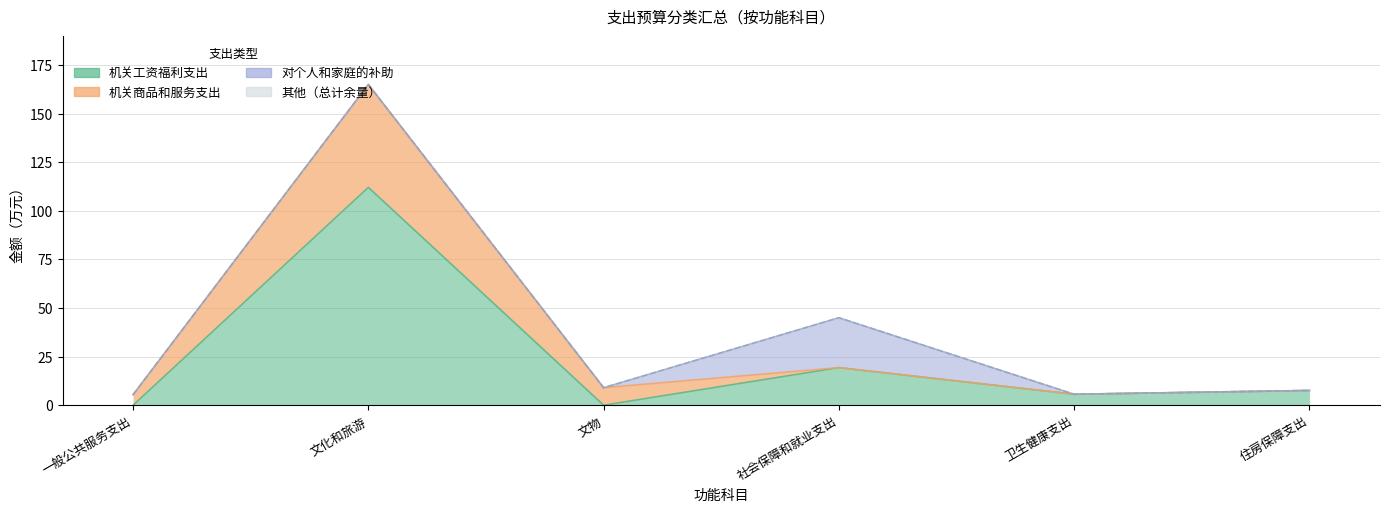

List the labels in order of 总计 value, largest first.

文化和旅游, 社会保障和就业支出, 文物, 住房保障支出, 卫生健康支出, 一般公共服务支出